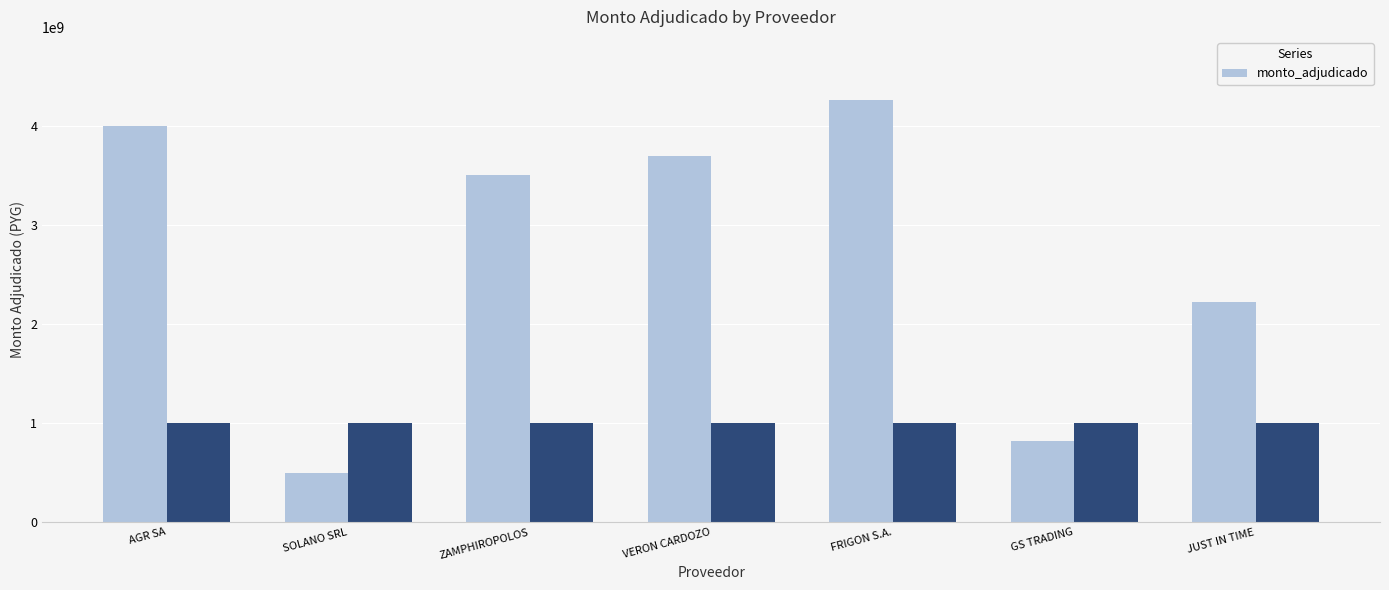

What is the label of the 6th bar from the left?

GS TRADING